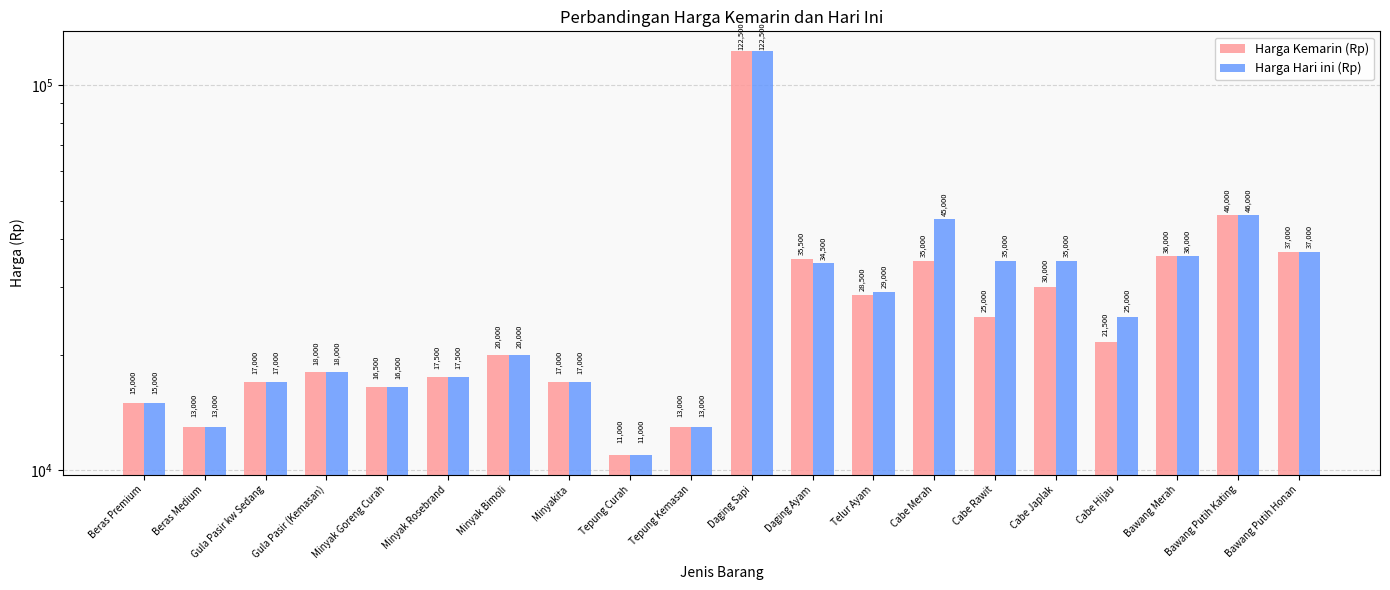

Which series has the largest range (max minus min)?

Harga Kemarin (Rp)